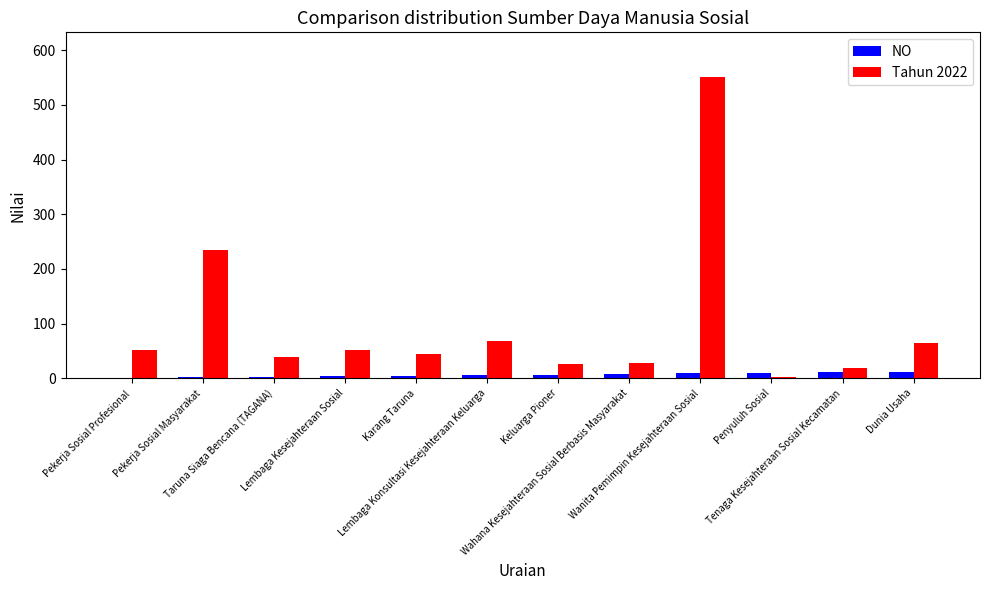

Between Pekerja Sosial Masyarakat and Wahana Kesejahteraan Sosial Berbasis Masyarakat, which series saw the biggest shift?

Tahun 2022